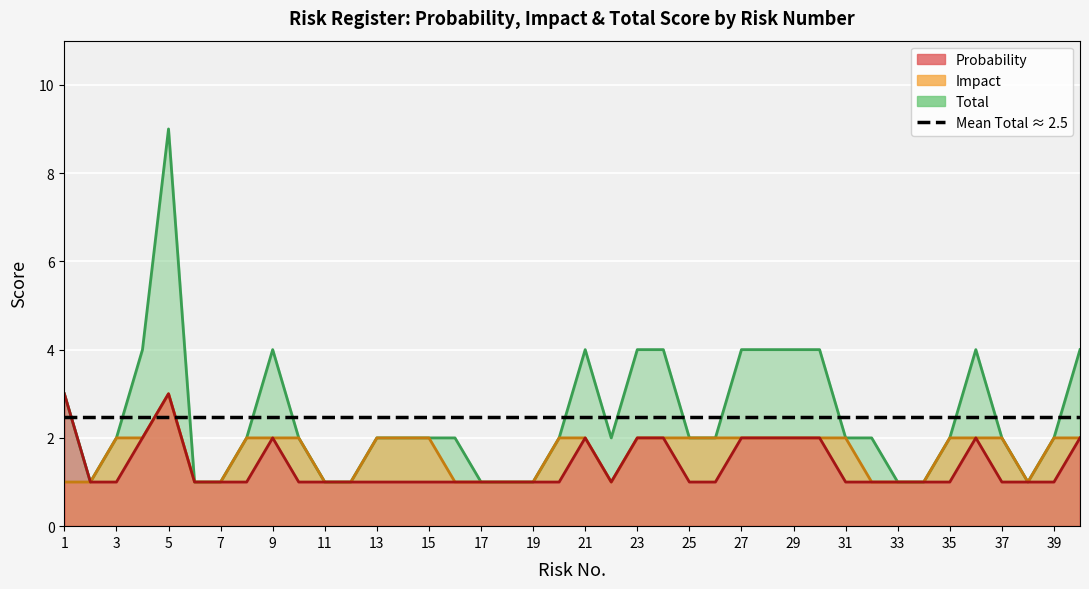

Rank the series at 18 from highest to lowest value.

Probability, Impact, Total